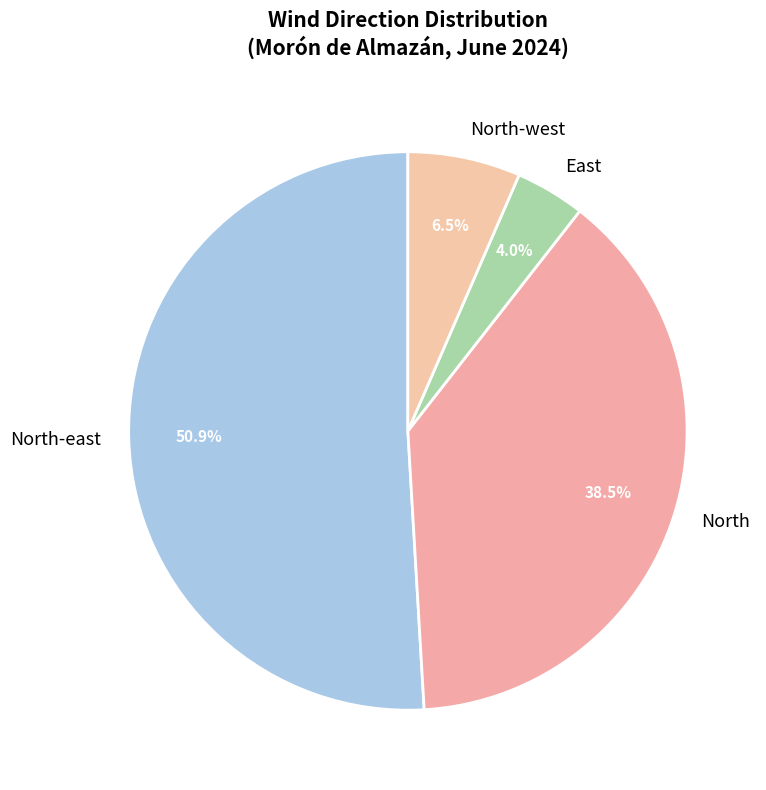

Which slice is the smallest?

East